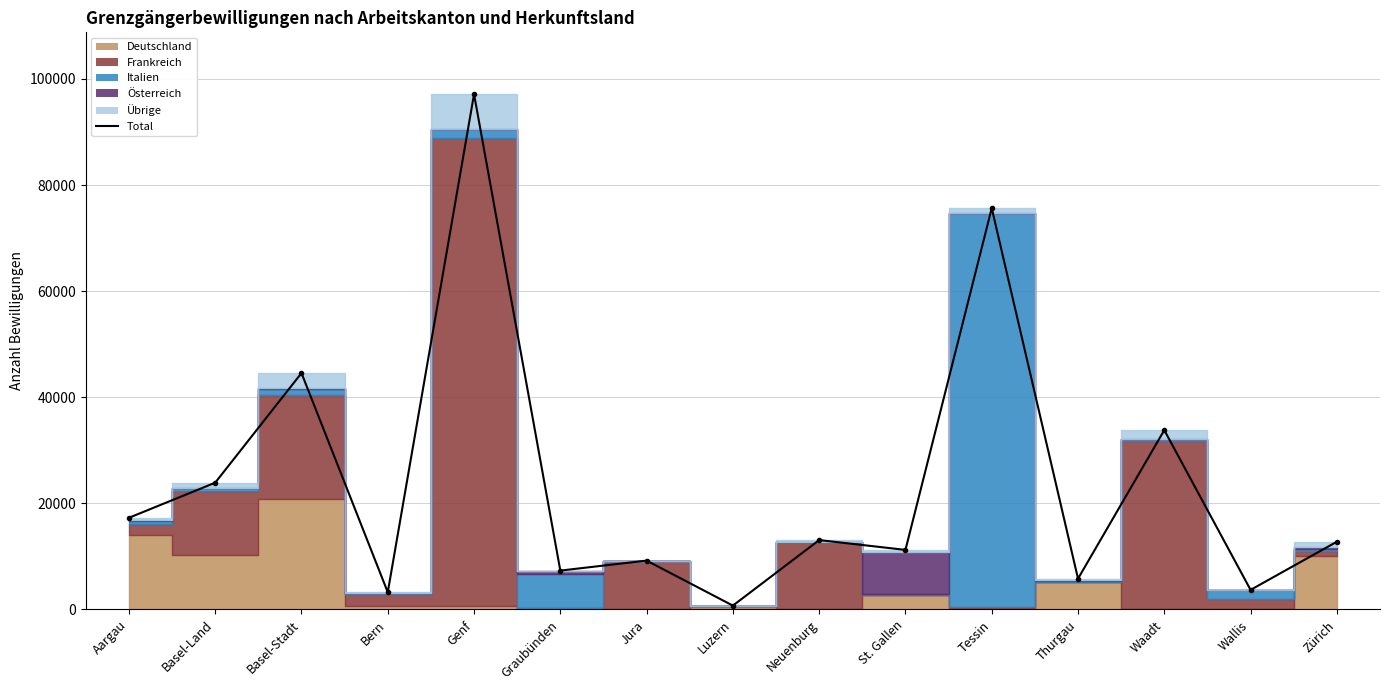

What is the sum of all values?

359365